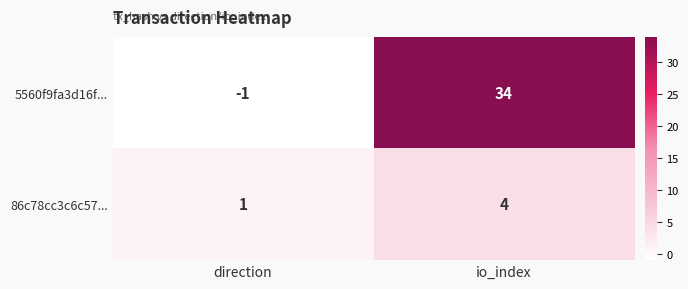

What is the total value across all series at io_index?

38